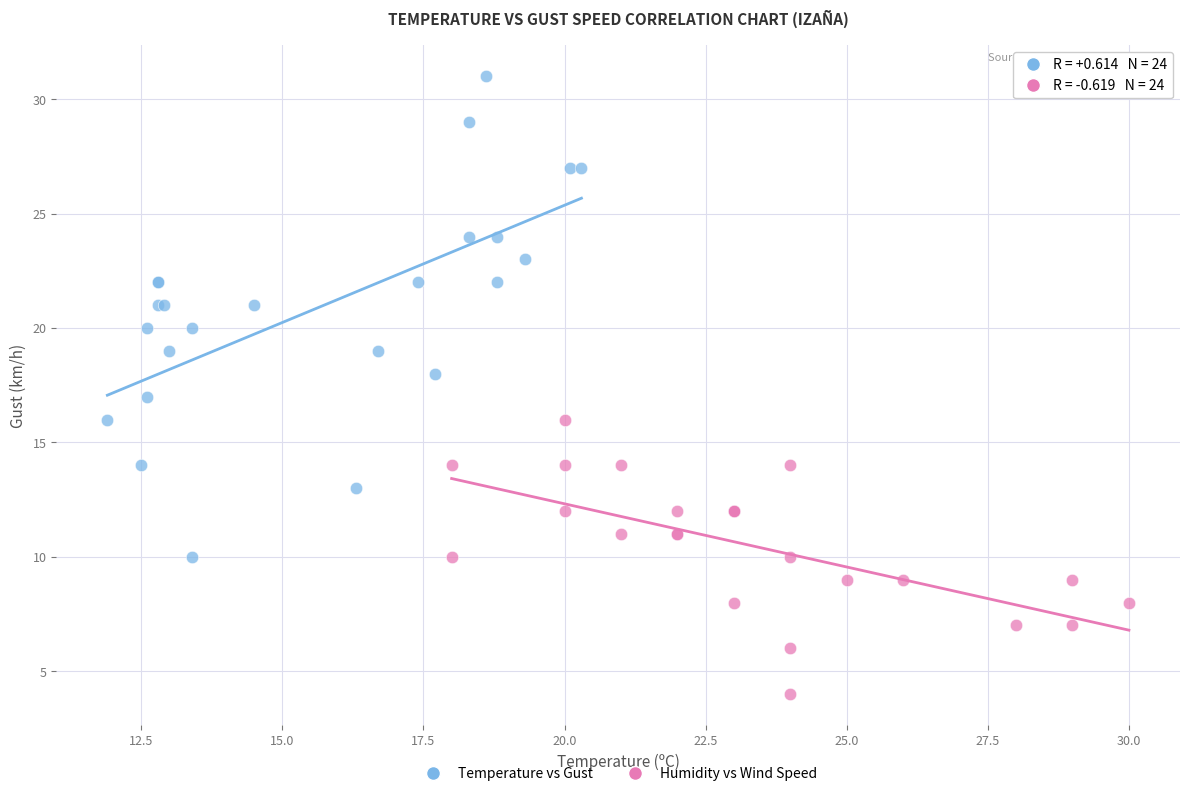

Which series has the widest spread of Y values?

Temperature vs Gust